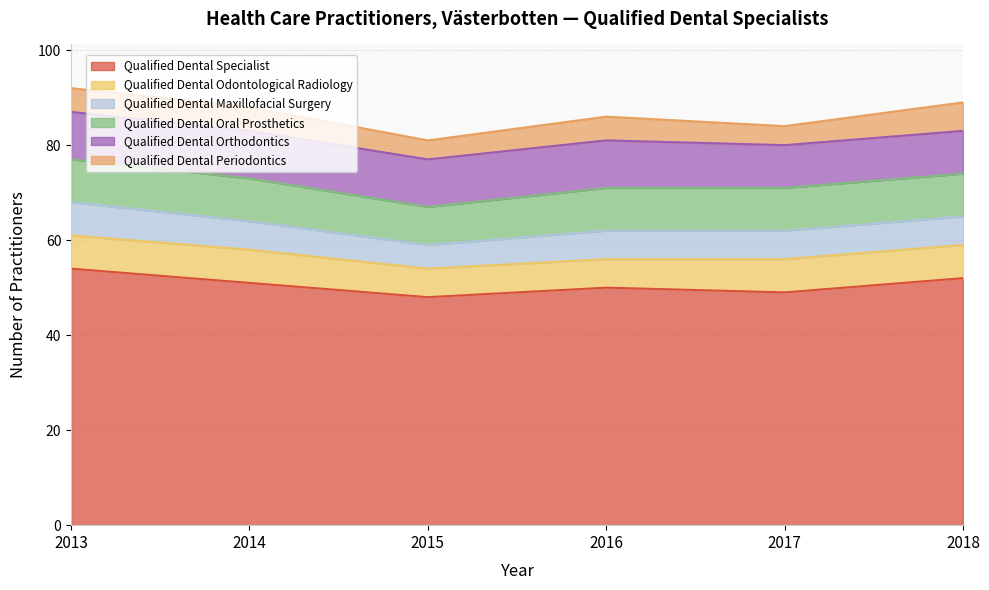

What is the spread (max minus min) of values at 2018?

46